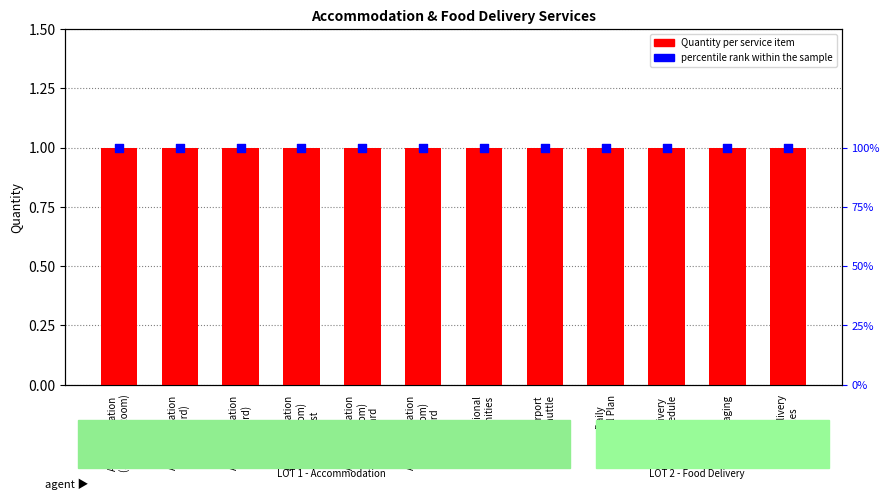

Which series contains the highest Y value?

percentile rank within the sample